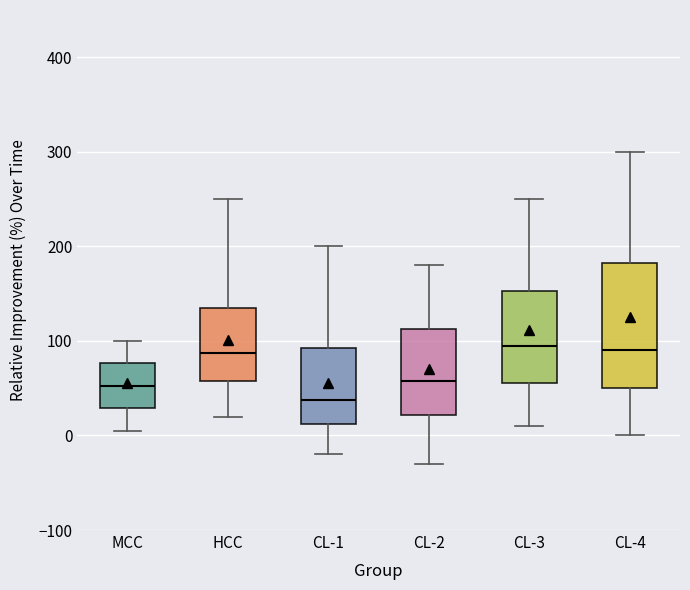

Reading left to right, transcribe this box plot: for each box, give where its median line is, the range the box spans, and where its two whiskers end, as read against the y-axis. The values are not printed on the chart, so give them approximately, as read against the axis.

MCC: median 50, box 30 to 80, whiskers 10 to 100
HCC: median 90, box 60 to 140, whiskers 20 to 250
CL-1: median 40, box 10 to 90, whiskers -20 to 200
CL-2: median 60, box 20 to 110, whiskers -30 to 180
CL-3: median 100, box 60 to 150, whiskers 10 to 250
CL-4: median 90, box 50 to 180, whiskers 0 to 300